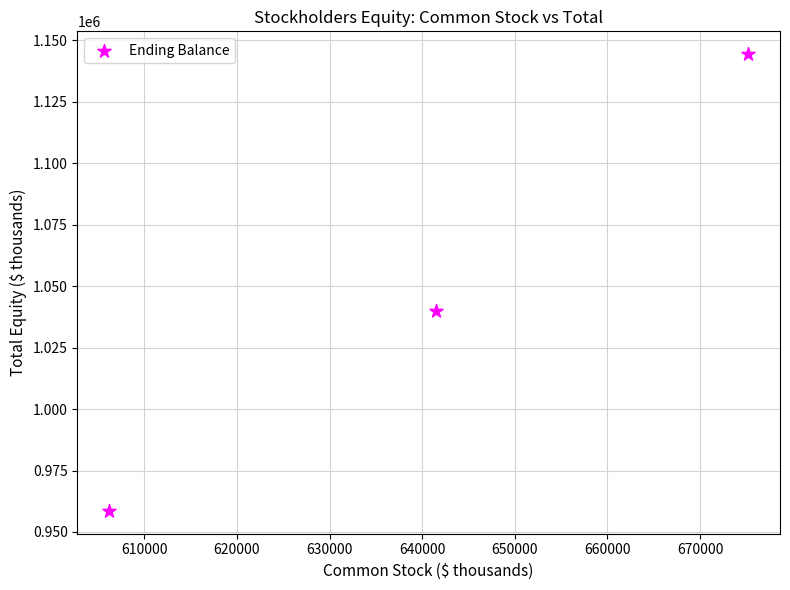

What is the average Y value?

1047590